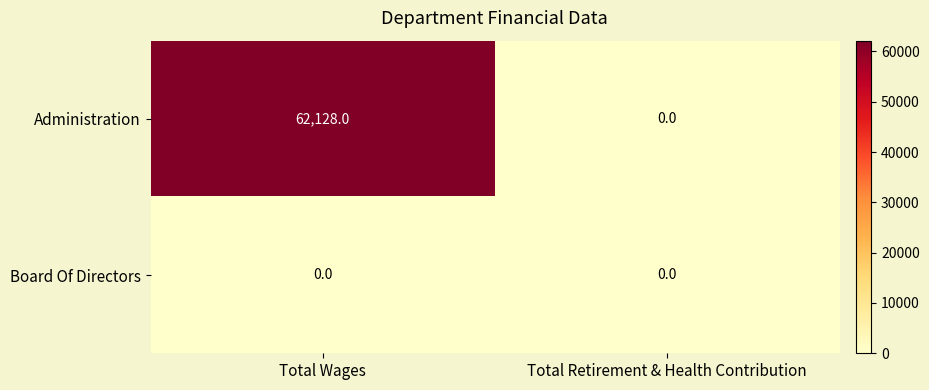

List the series in order of their overall mean, lowest first.

Board Of Directors, Administration